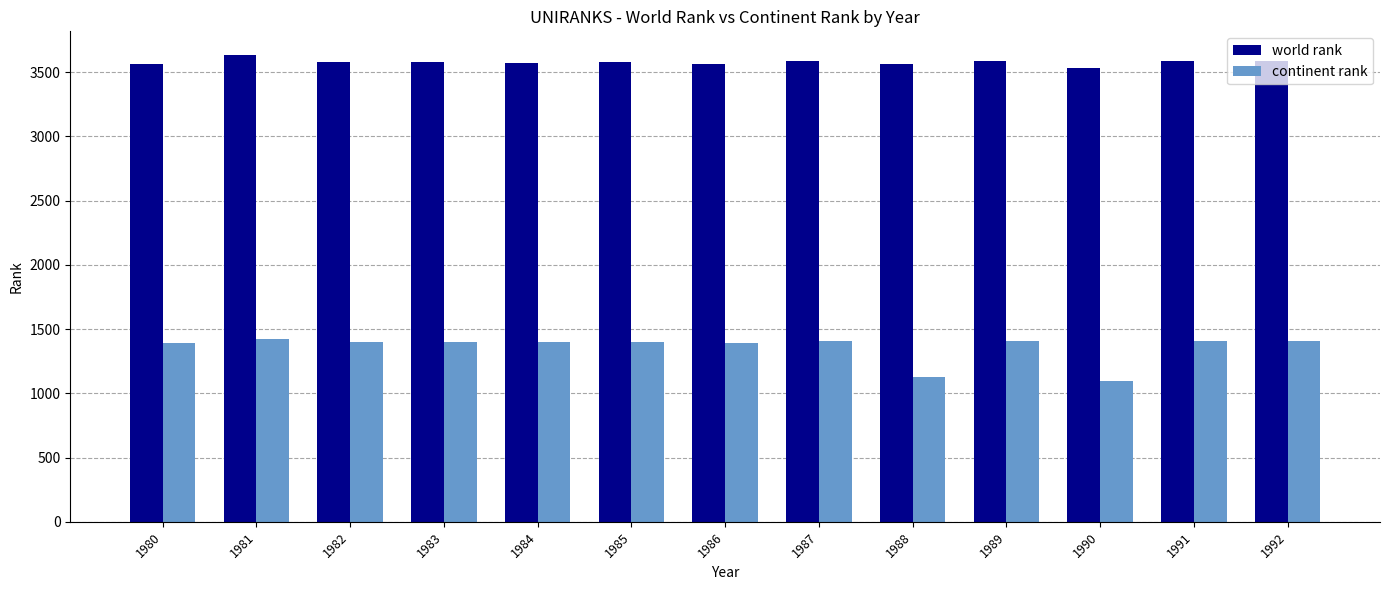

The continent rank series shows 1399 at 1982. True or false?

True